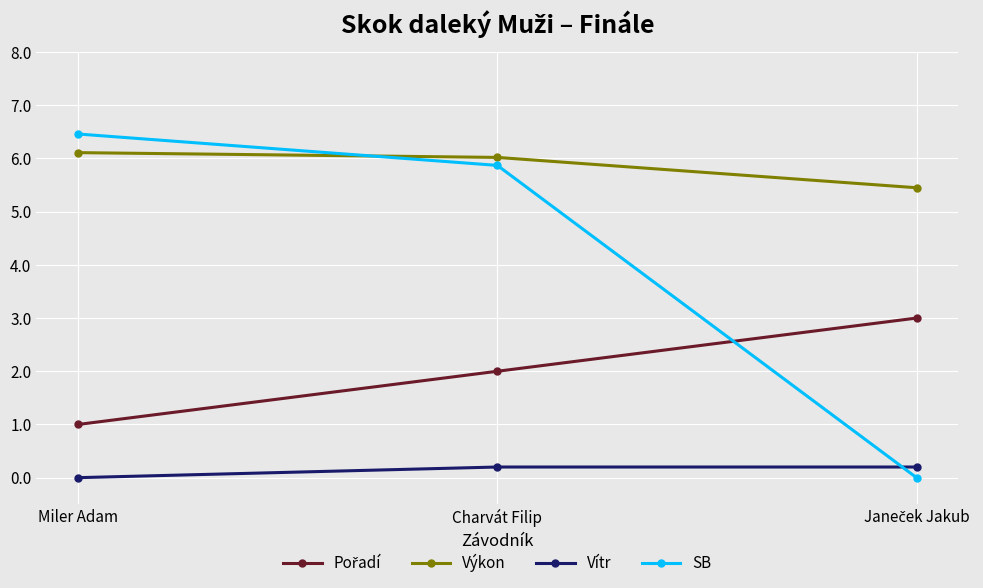

At which category does the chart reach its peak across all series?

Miler Adam